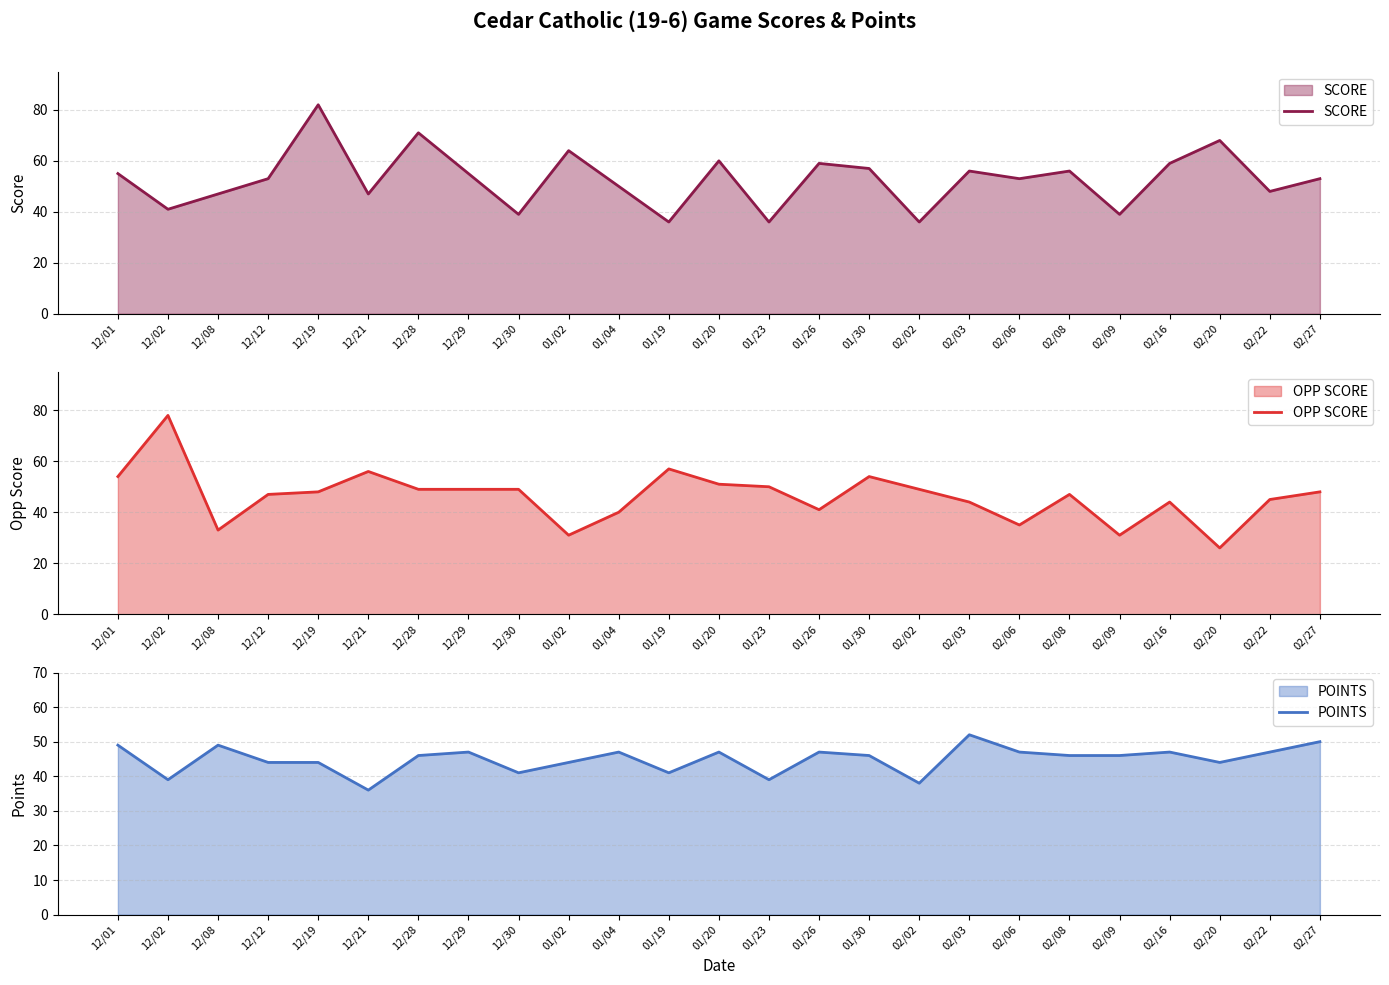

What are all the series names shown in the legend?

SCORE, OPP SCORE, POINTS